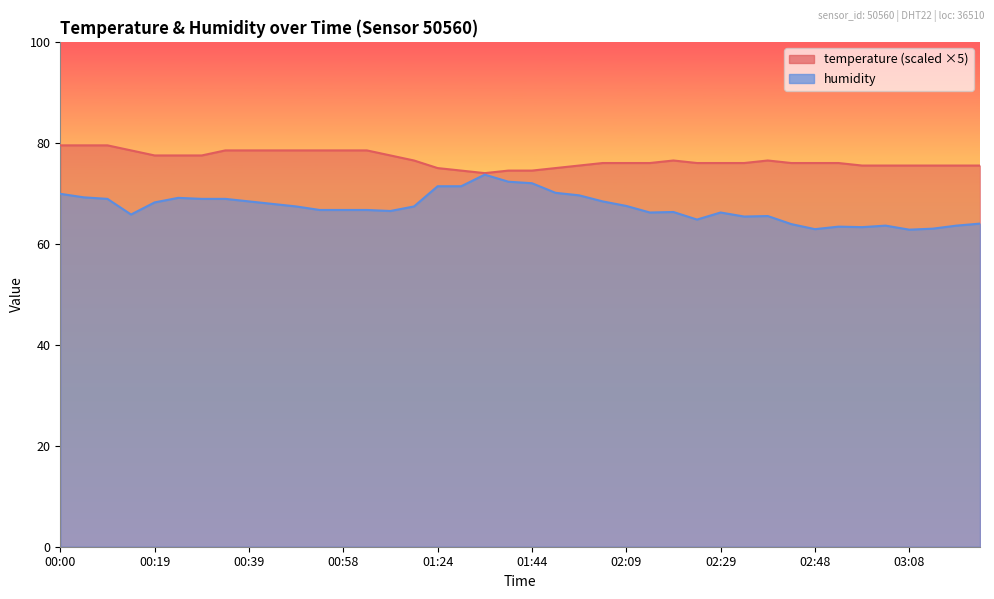

At which category is the sum across all series the highest?

00:00